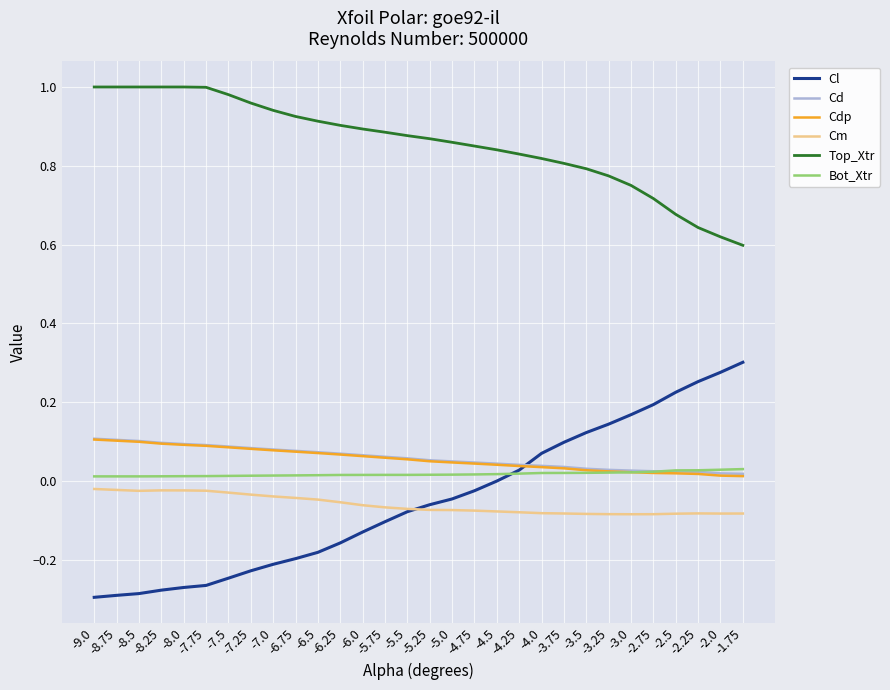

The value of Top_Xtr at -7.5 is 1.7. True or false?

False